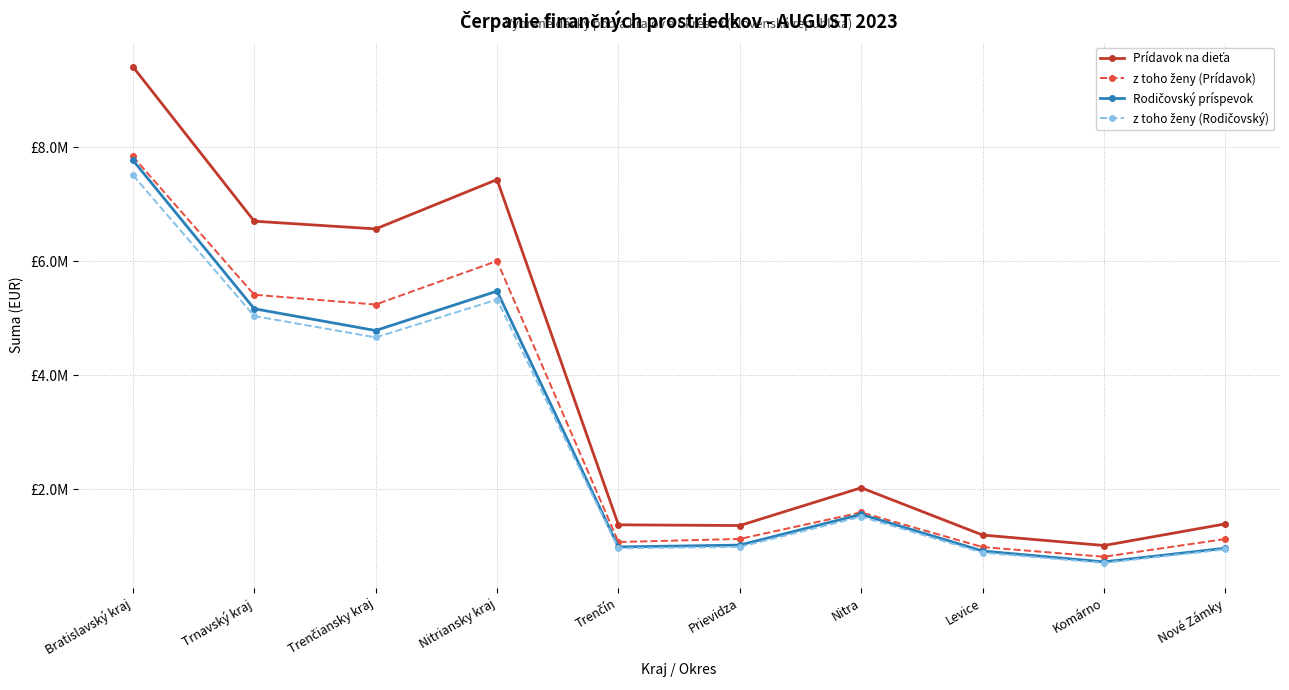

What is the difference between the maximum and minimum values in the Prídavok na dieťa series?

8399918.4